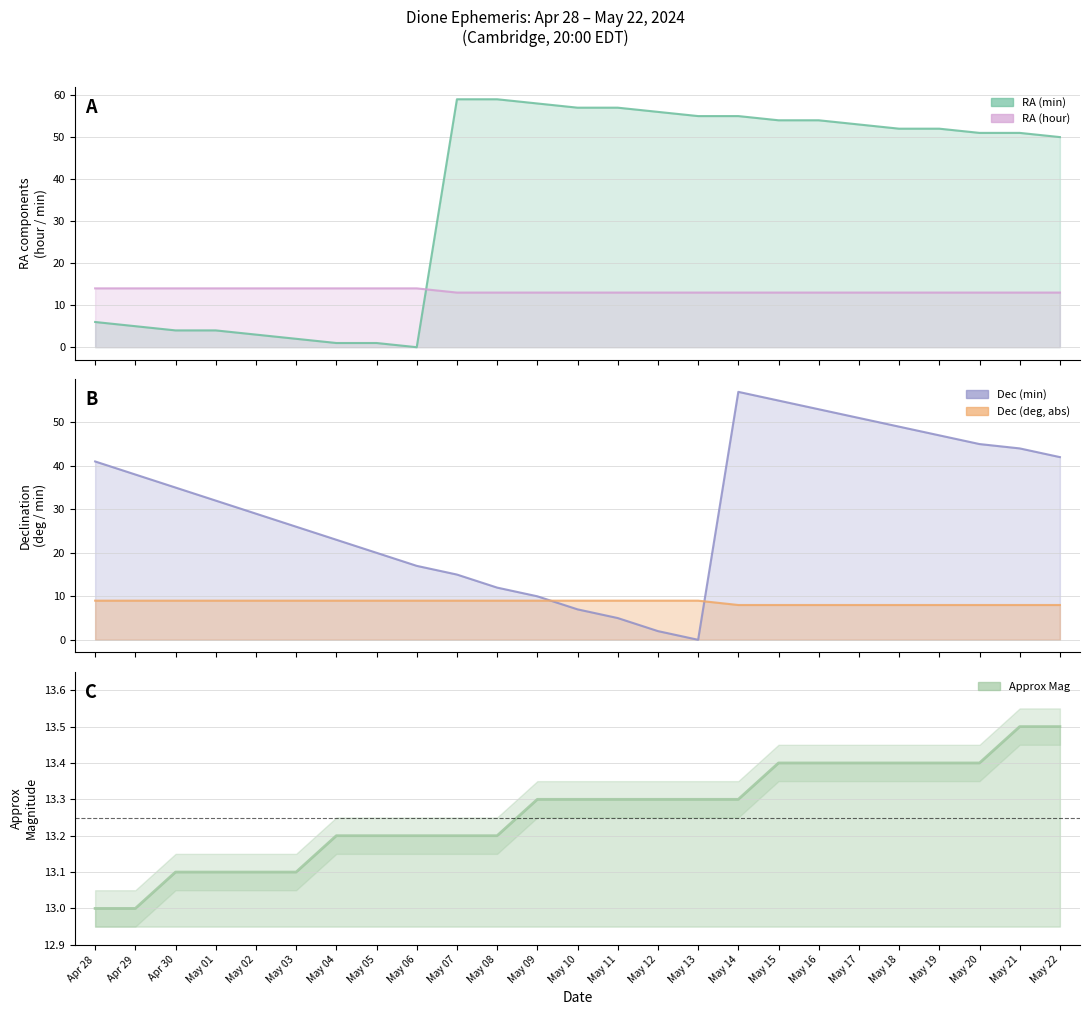

What is the total value across all series at May 06?

53.2